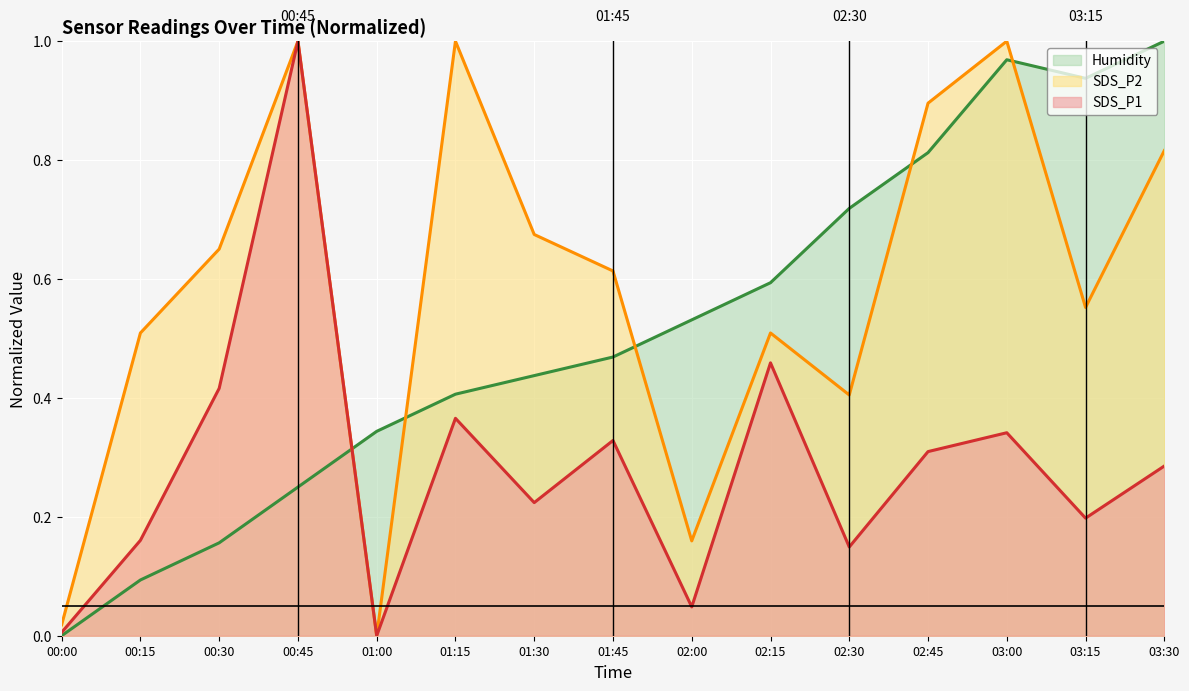

In SDS_P2, how many points are lower than both neighbors (excluding endpoints)?

4